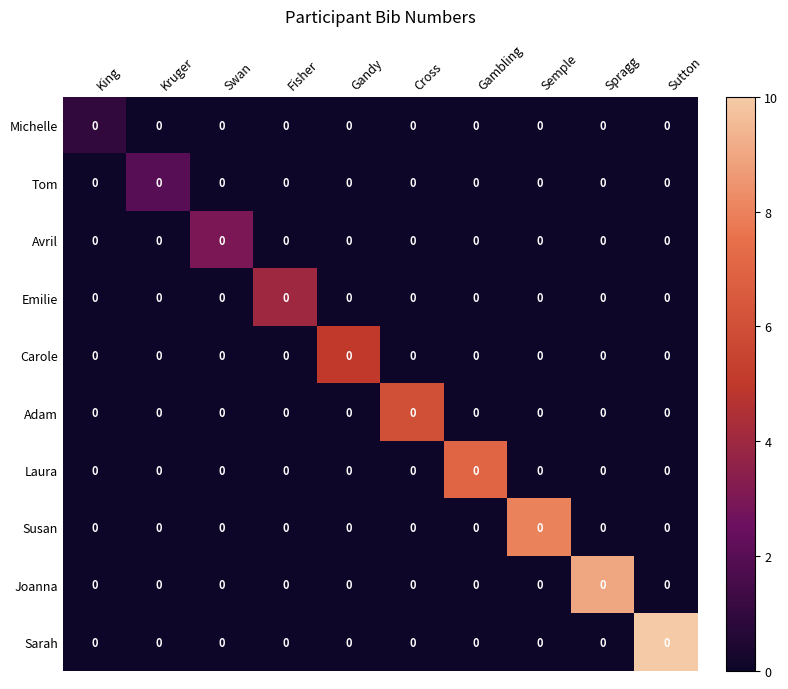

Is the value of Avril at Swan greater than the value of Susan at King?

Yes